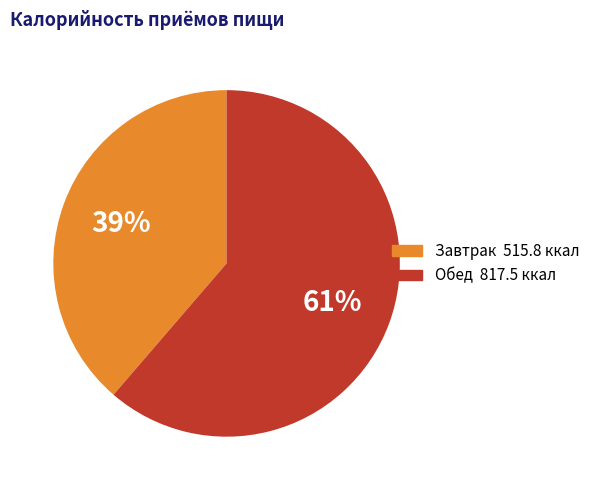

Does Завтрак account for over 50% of the chart?

No